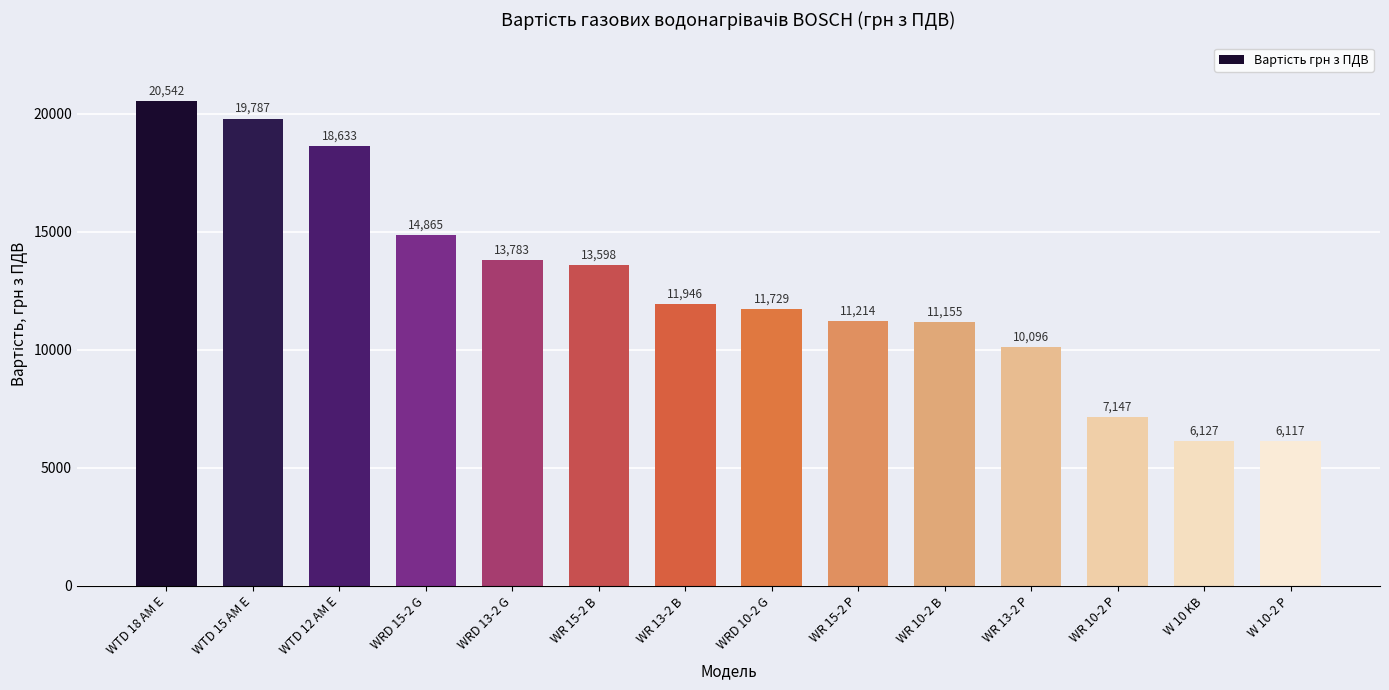

Which has a higher value, WTD 12 AM E or WRD 15-2 G?

WTD 12 AM E